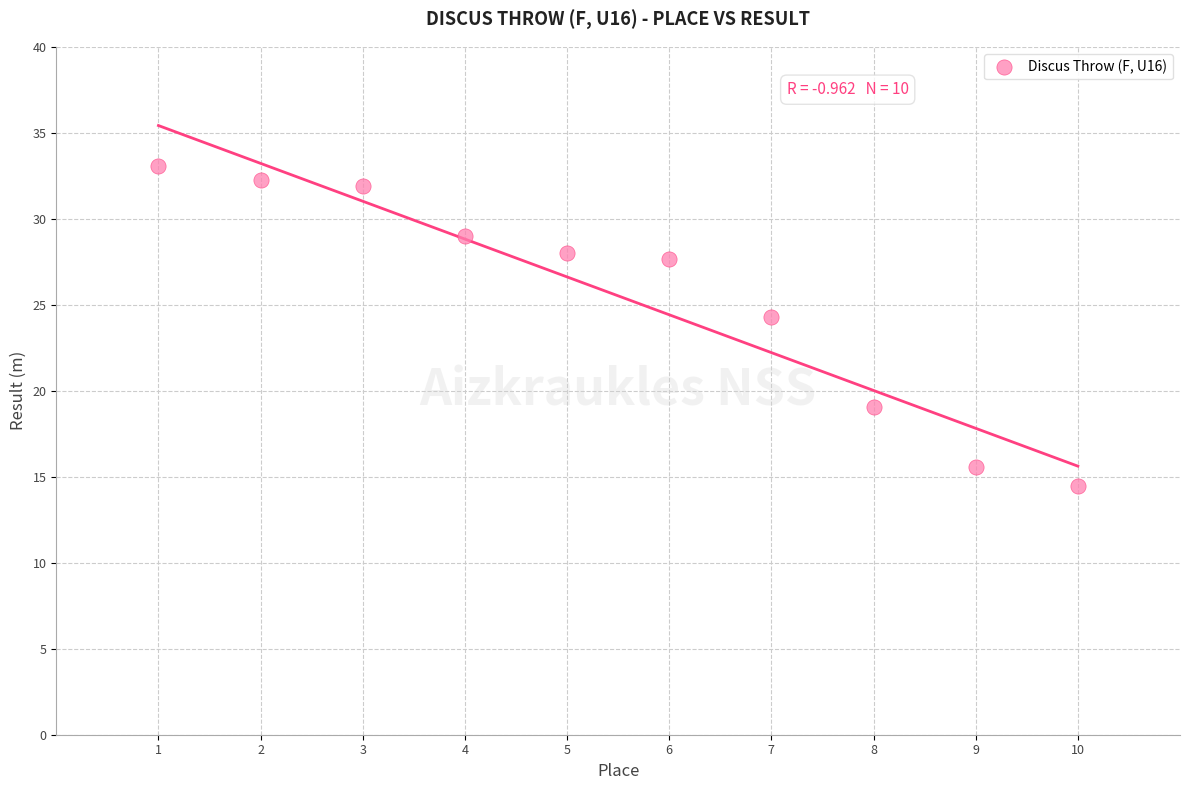

What is the range of Y values (max minus min)?

18.6